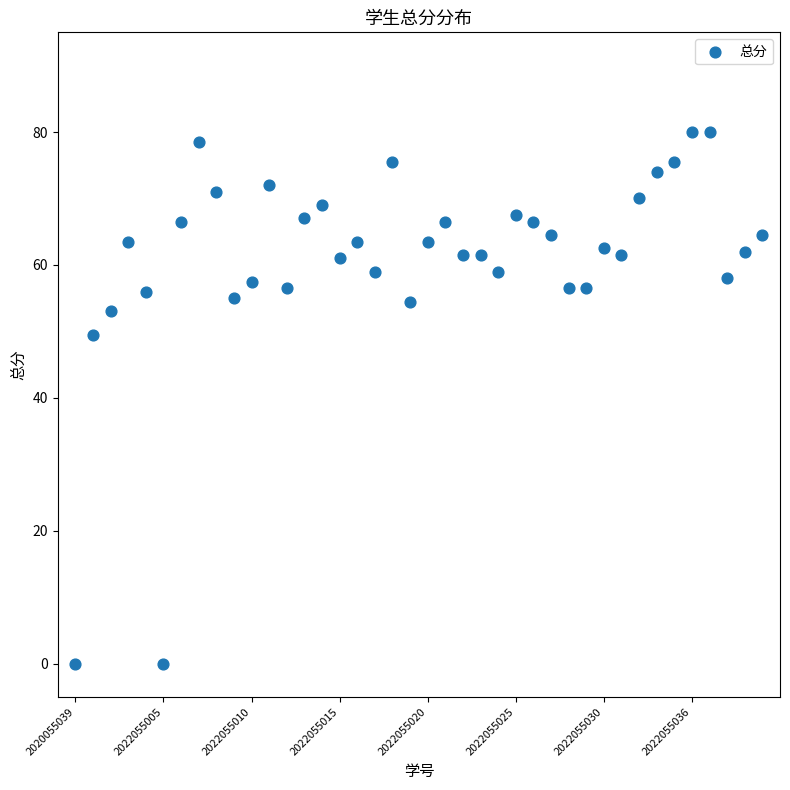

What Y value in the scatter plot is closest to 40?

49.5